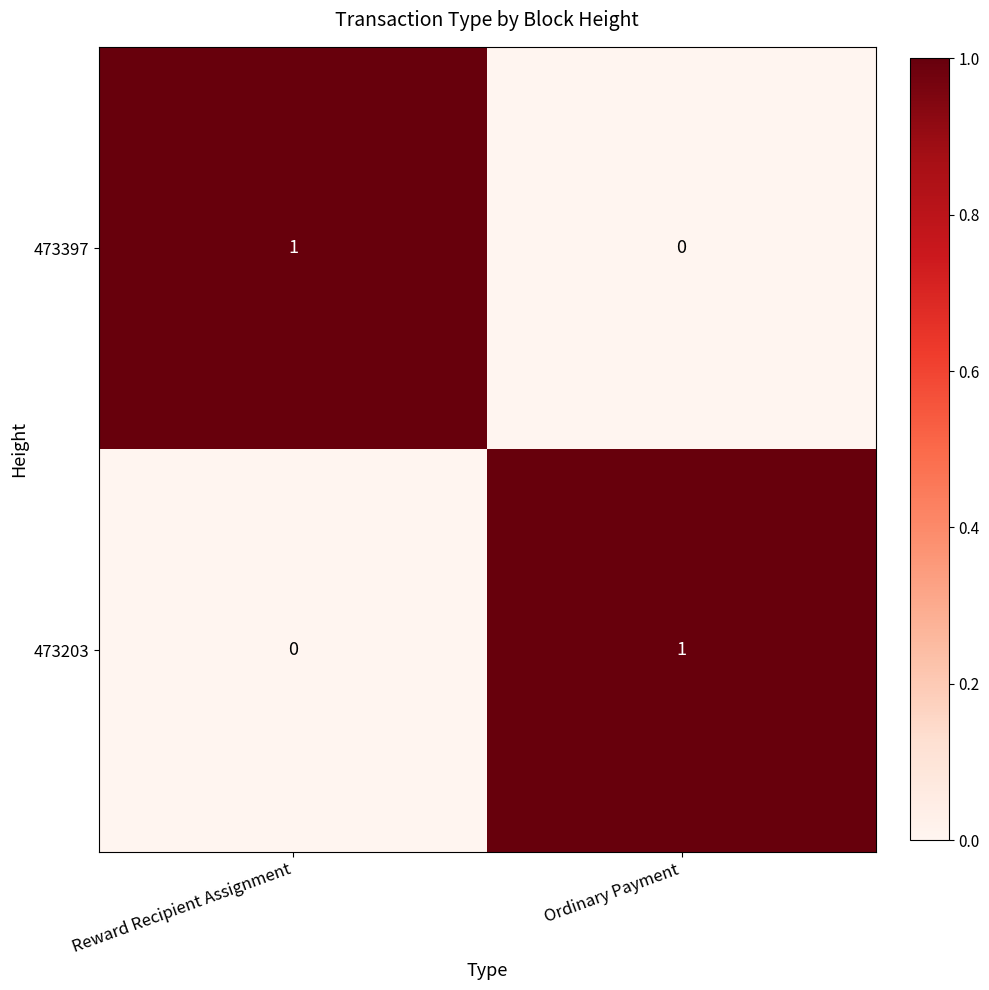

Count the number of categories in the chart.

2